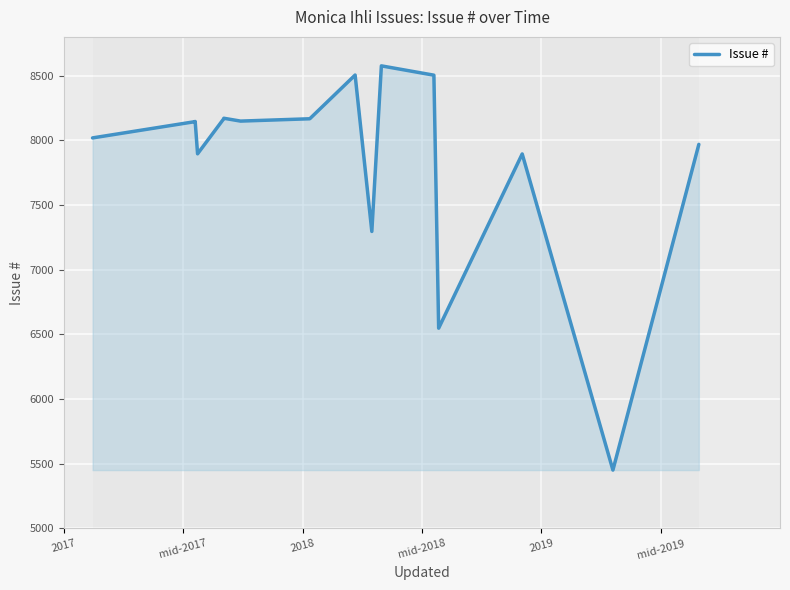

What is the difference between the second highest and second lowest values?

1957